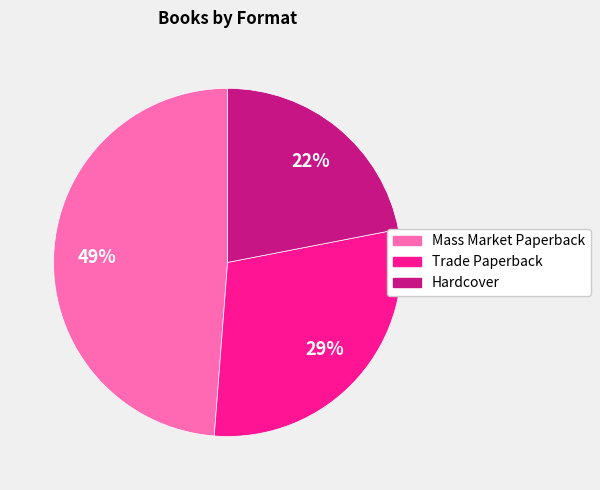

To the nearest percent, what percentage of the pie is Trade Paperback?

29%